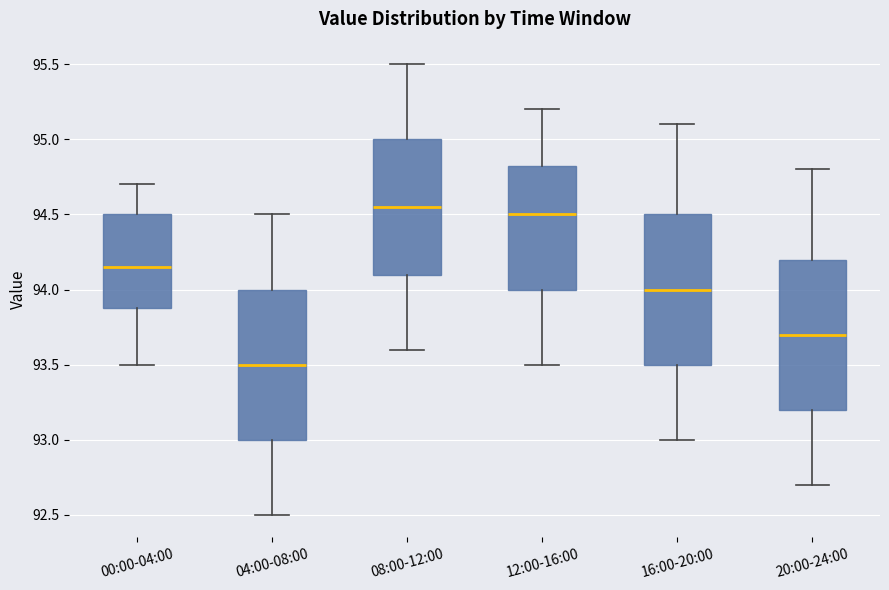

Reading left to right, read every box against the y-axis: the position of its median line, the range the box covers, and the ends of its whiskers. The values are not printed on the chart, so give them approximately, as read against the axis.

00:00-04:00: median 94.15, box 93.90 to 94.50, whiskers 93.50 to 94.70
04:00-08:00: median 93.50, box 93.00 to 94.00, whiskers 92.50 to 94.50
08:00-12:00: median 94.55, box 94.10 to 95.00, whiskers 93.60 to 95.50
12:00-16:00: median 94.50, box 94.00 to 94.85, whiskers 93.50 to 95.20
16:00-20:00: median 94.00, box 93.50 to 94.50, whiskers 93.00 to 95.10
20:00-24:00: median 93.70, box 93.20 to 94.20, whiskers 92.70 to 94.80